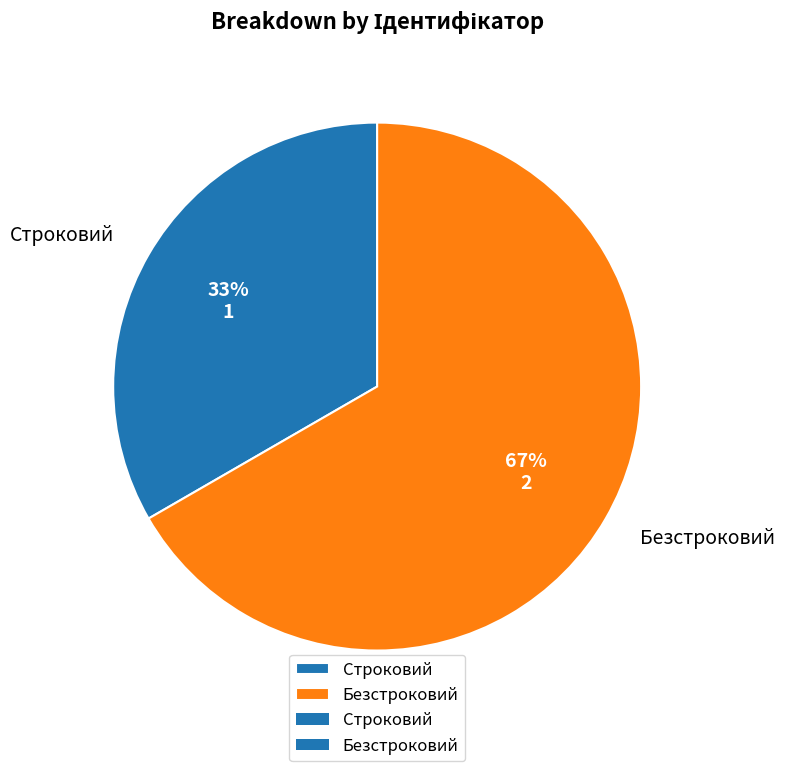

What is the ratio of the value at Безстроковий to the value at Строковий?

2.0